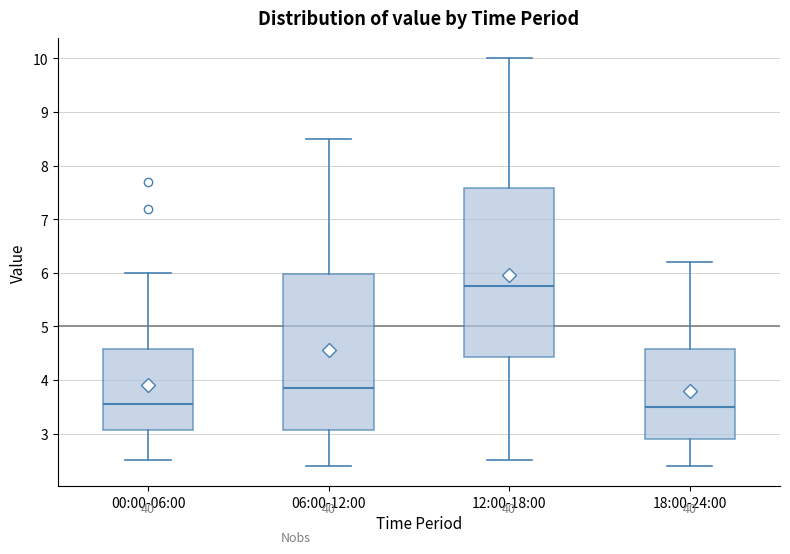

Reading left to right, read every box against the y-axis: the position of its median line, the range the box covers, and the ends of its whiskers. The values are not printed on the chart, so give them approximately, as read against the axis.

00:00-06:00: median 3.6, box 3.1 to 4.6, whiskers 2.5 to 6.0
06:00-12:00: median 3.9, box 3.1 to 6.0, whiskers 2.4 to 8.5
12:00-18:00: median 5.8, box 4.4 to 7.6, whiskers 2.5 to 10.0
18:00-24:00: median 3.5, box 2.9 to 4.6, whiskers 2.4 to 6.2